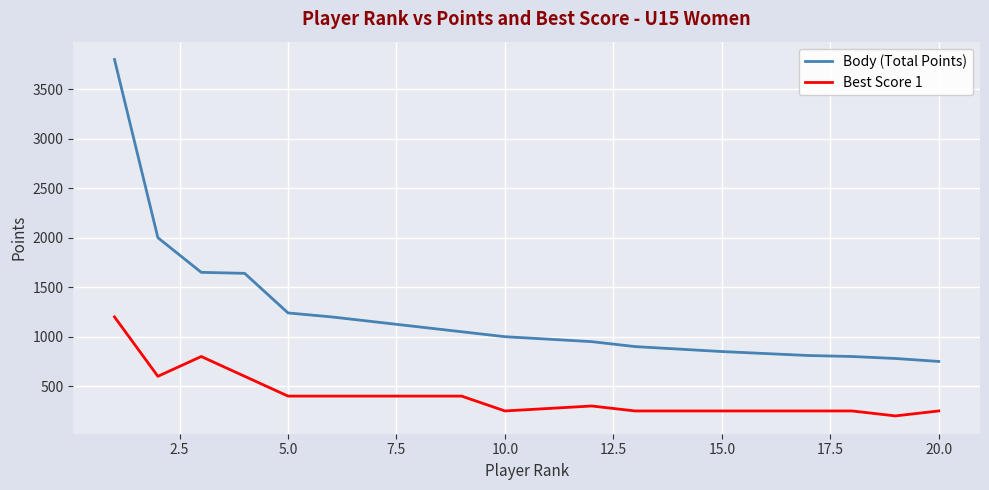

Rank the series at 13 from lowest to highest value.

Best Score 1, Body (Total Points)